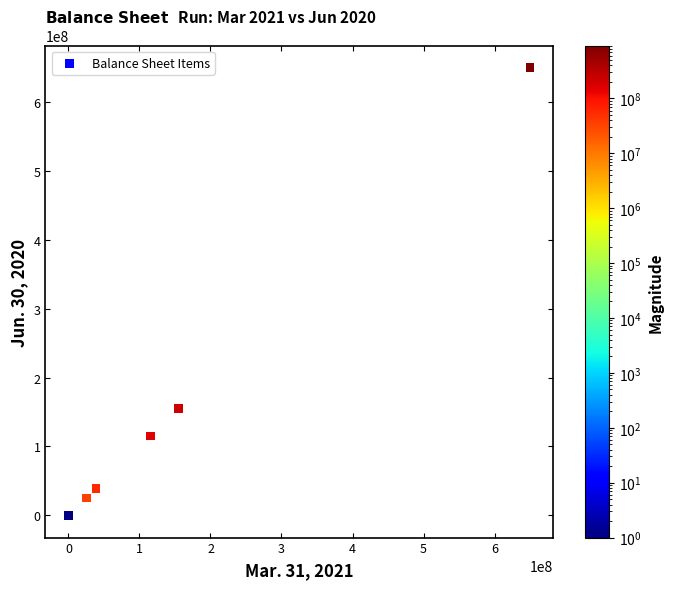

What Y value in the scatter plot is closest to 325000000?

154500000.0